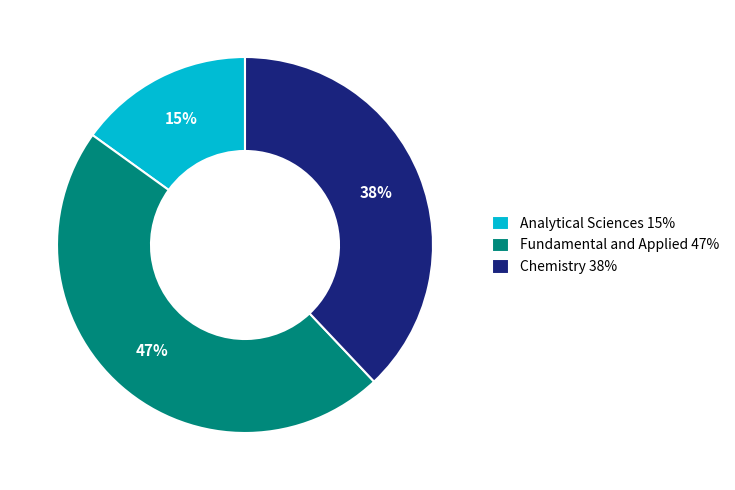

To the nearest percent, what is the combined percentage of Fundamental and Applied 47% and Chemistry 38%?

85%